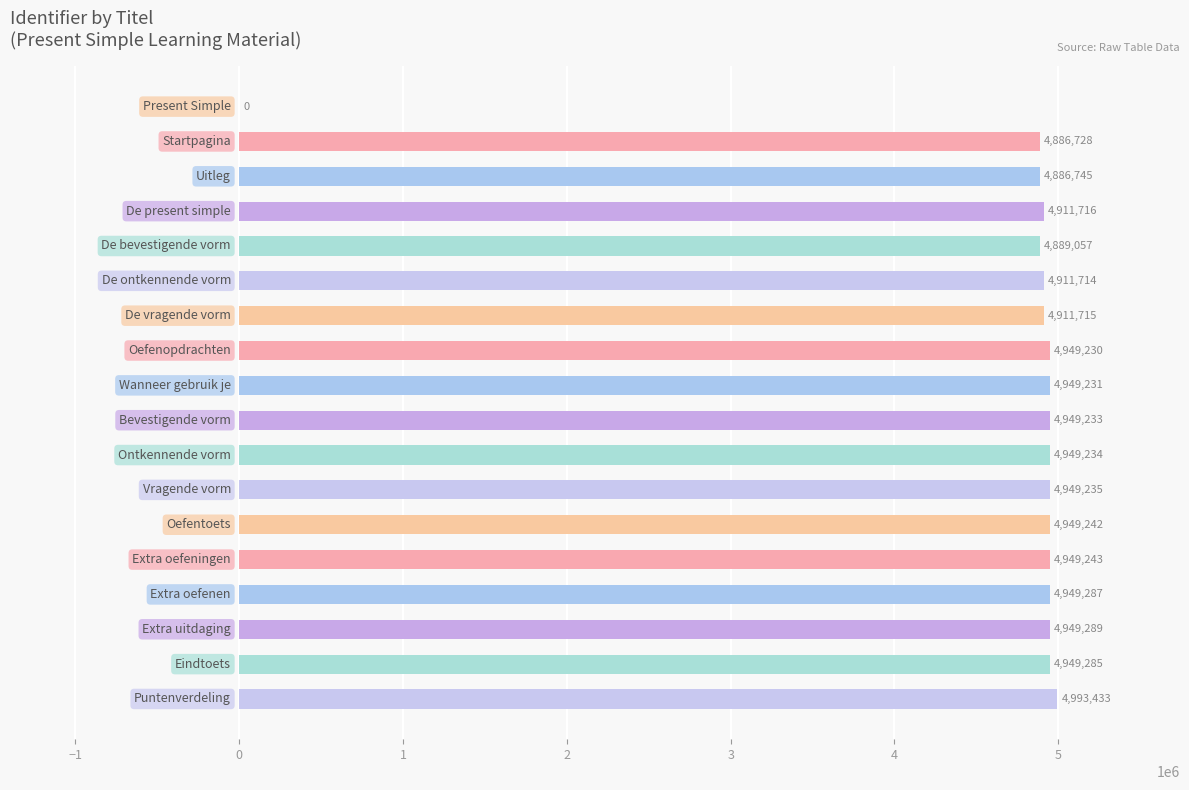

What is the sum of all values?

83883617